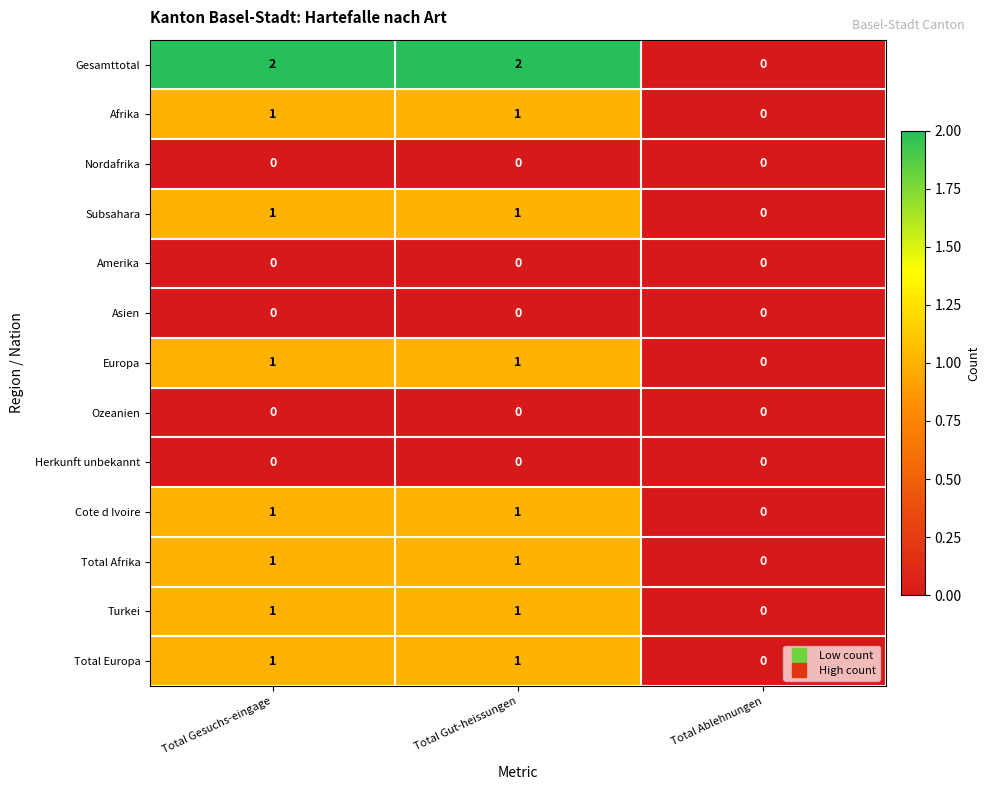

Is it true that Europa equals 0 at Total Ablehnungen?

True